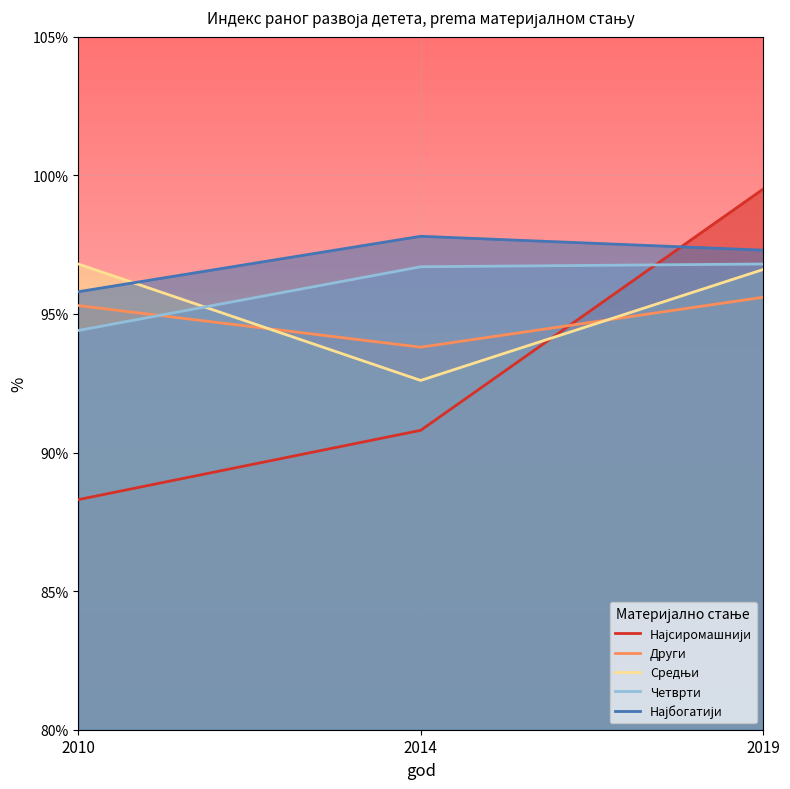

Which series changed the most between 2014 and 2019?

Најсиромашнији